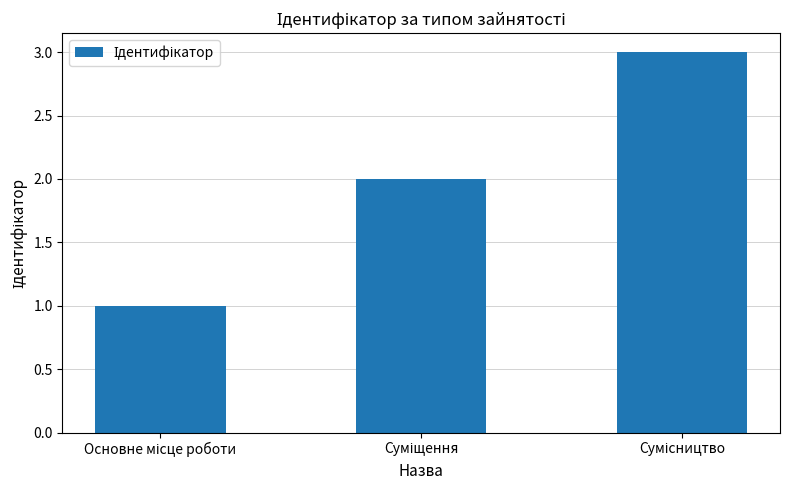

What is the maximum value shown in the chart?

3